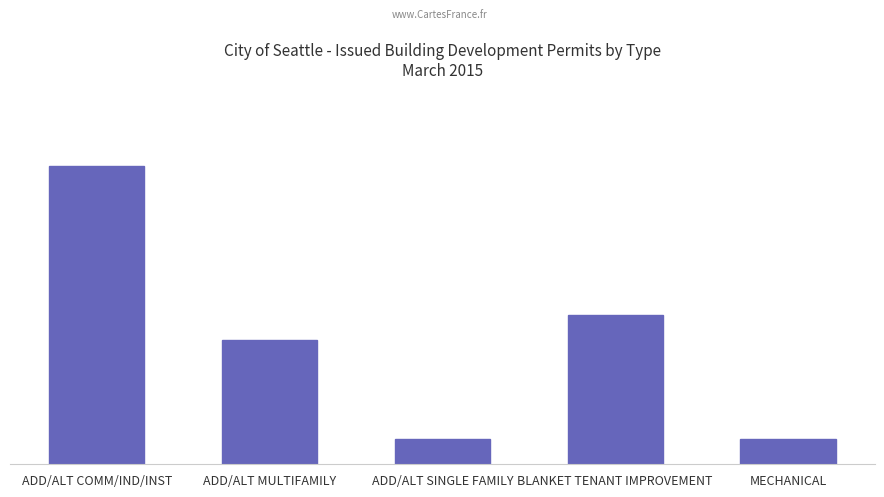

At which label is the value closest to 6?

BLANKET TENANT IMPROVEMENT